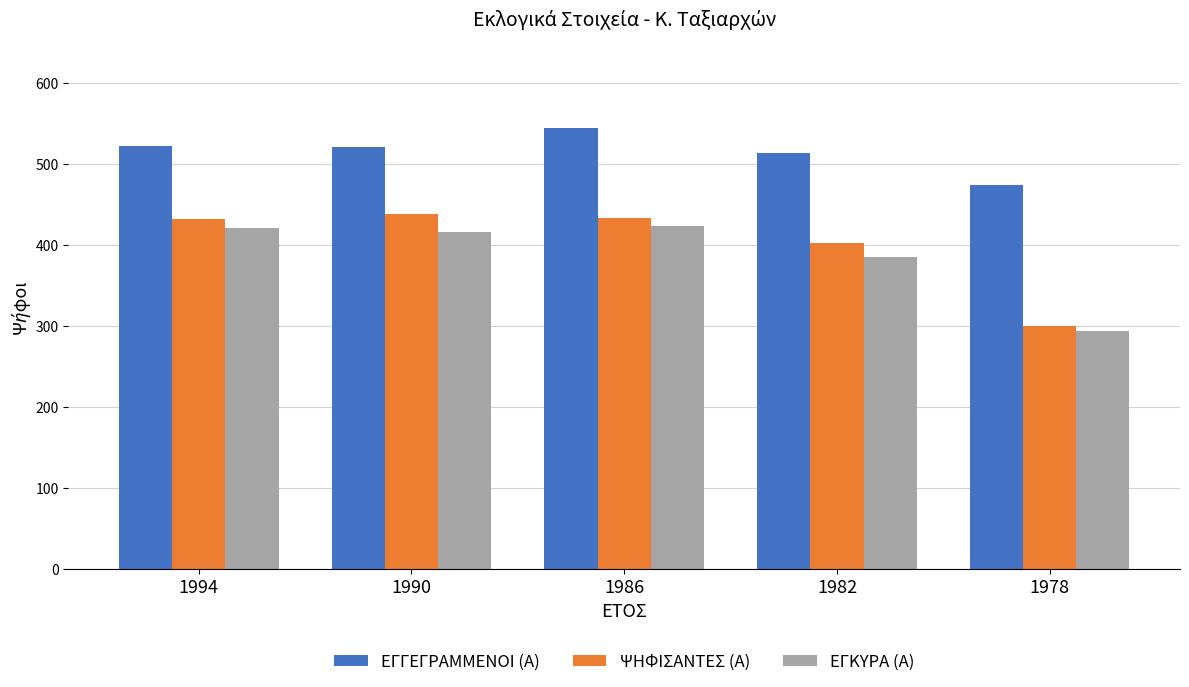

What are all the series names shown in the legend?

ΕΓΓΕΓΡΑΜΜΕΝΟΙ (Α), ΨΗΦΙΣΑΝΤΕΣ (Α), ΕΓΚΥΡΑ (Α)